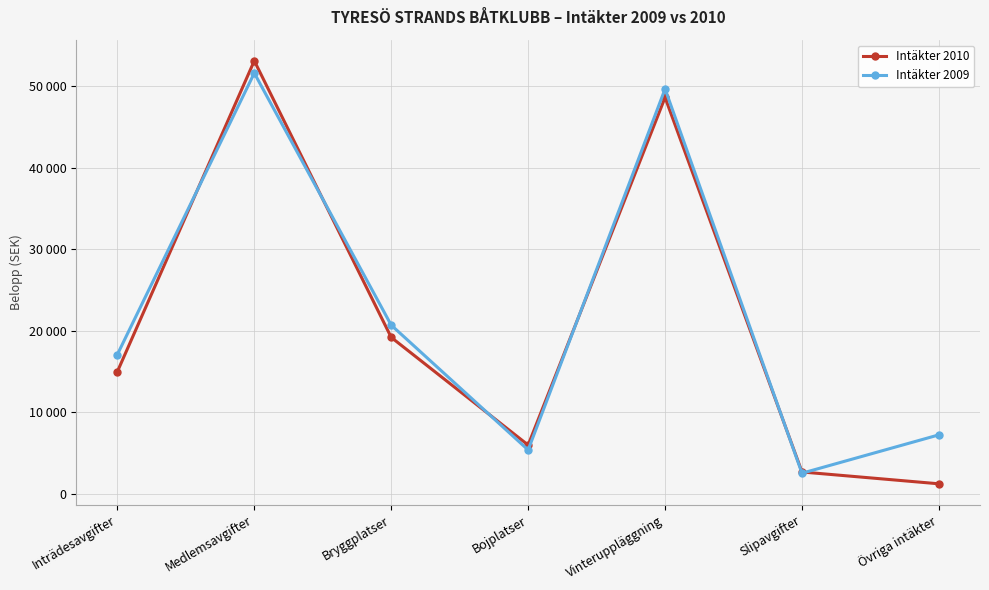

Which series ends up on top after the final intersection of Intäkter 2010 and Intäkter 2009?

Intäkter 2009